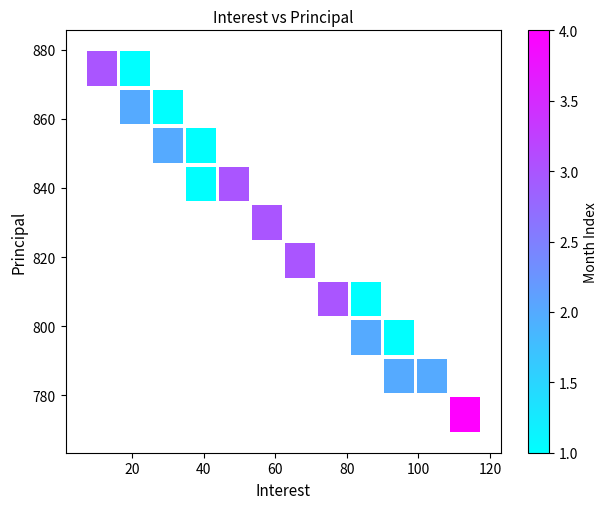

What is the range of Y values (max minus min)?

111